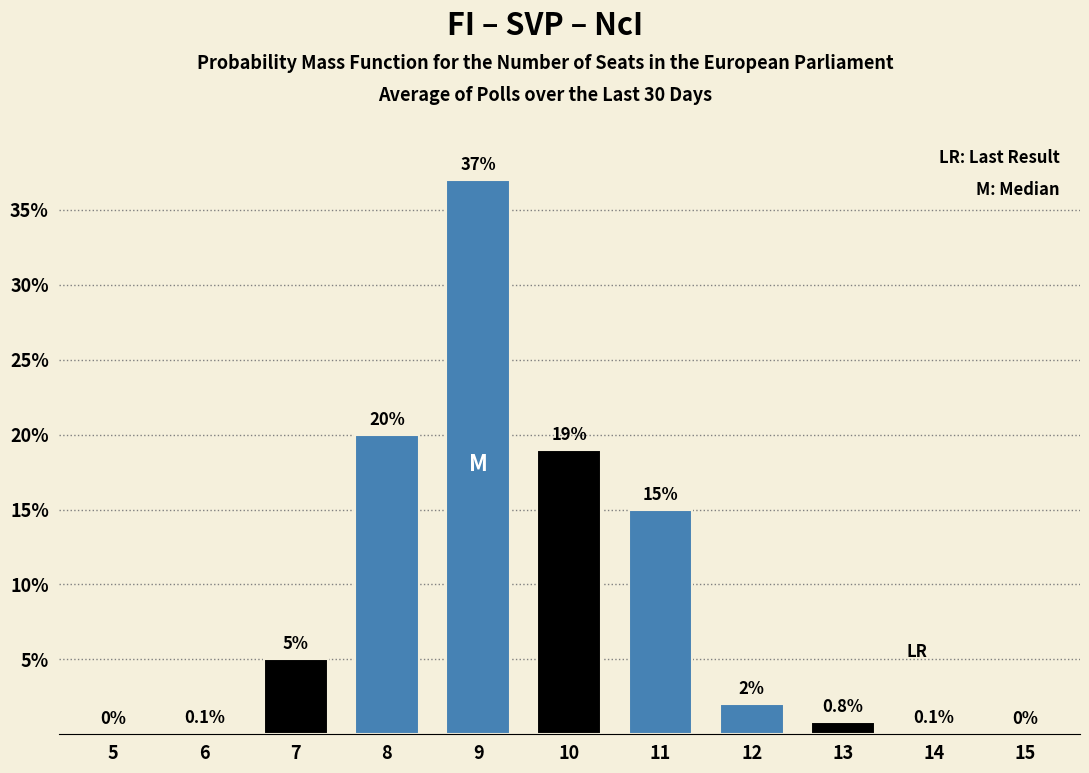

Reading left to right, list all the values displayed in this chart.

5=0.0	6=0.1	7=5.0	8=20.0	9=37.0	10=19.0	11=15.0	12=2.0	13=0.8	14=0.1	15=0.0